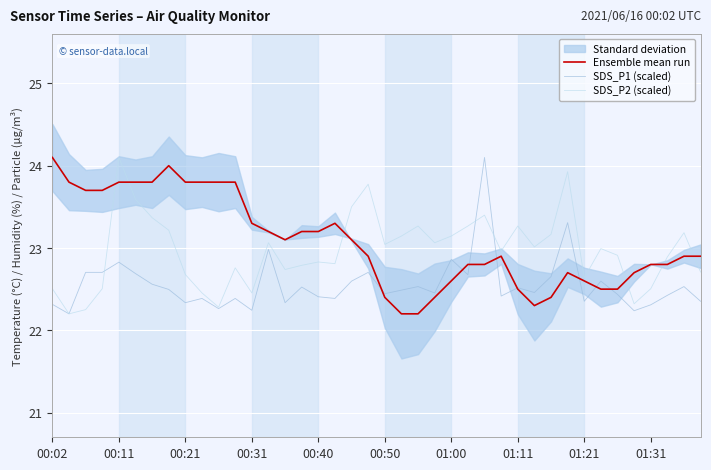

The value of Ensemble mean run at 31 is 22.7. True or false?

True